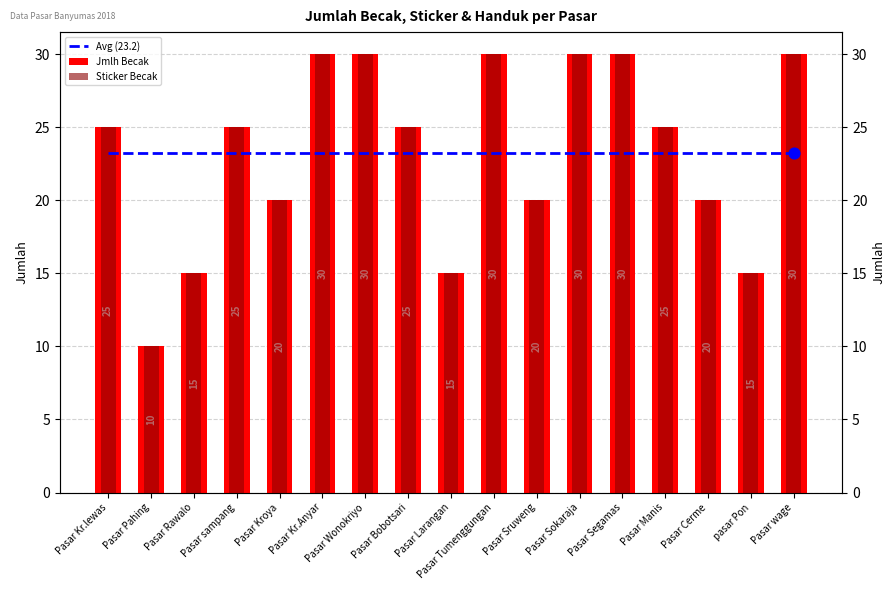

What is the total value across all series at Pasar Cerme?

63.2